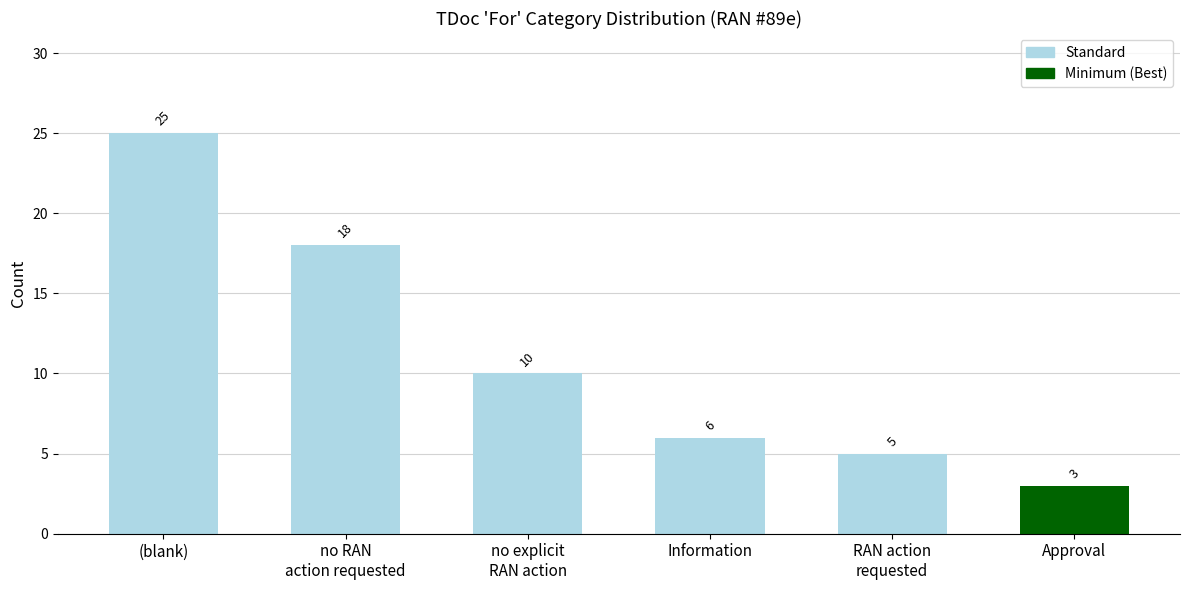

What is the smallest value displayed?

3